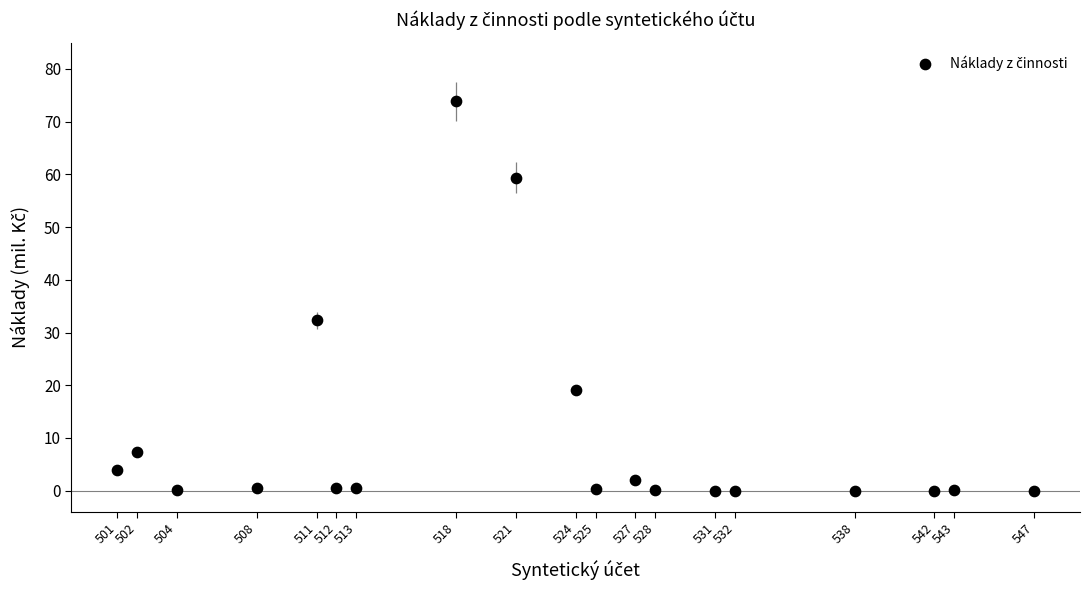

What Y value in the scatter plot is closest to 36?

32.3